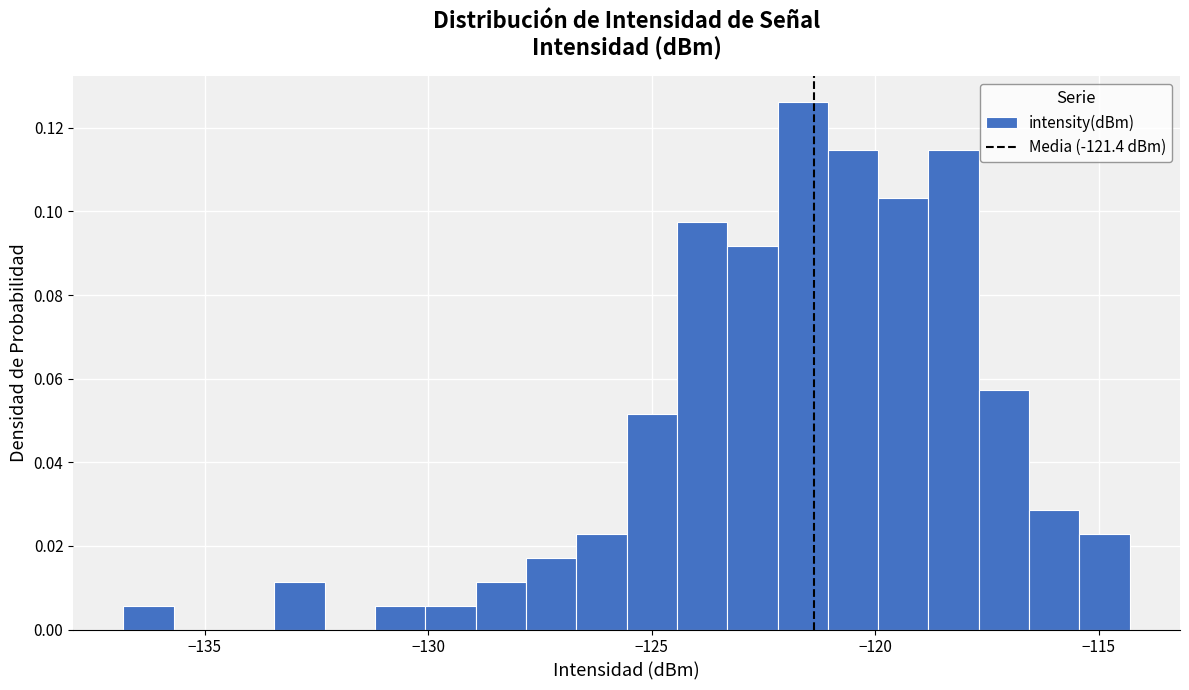

Around what value on the x-axis is the tallest bar? Give the approximate position of its centre, as read against the axis.

-121.5